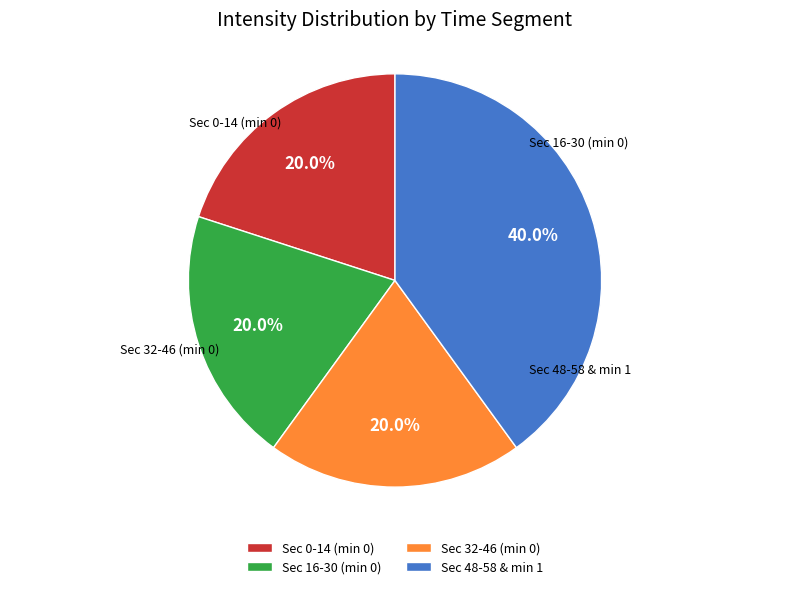

Count the number of slices in the pie.

4